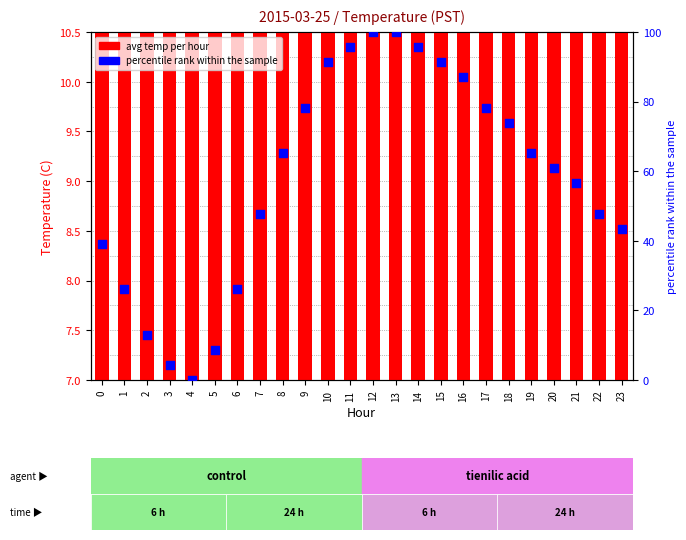

Which series reaches the minimum Y coordinate?

percentile rank within the sample